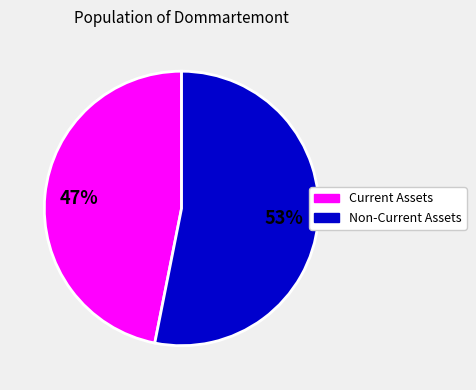

Combined, do Current Assets and Non-Current Assets account for over 50%?

Yes